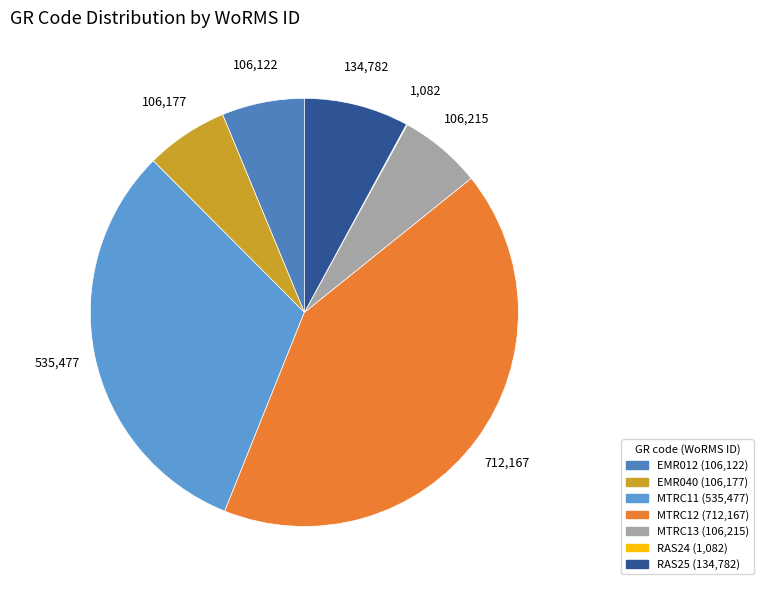

Count the number of slices in the pie.

7